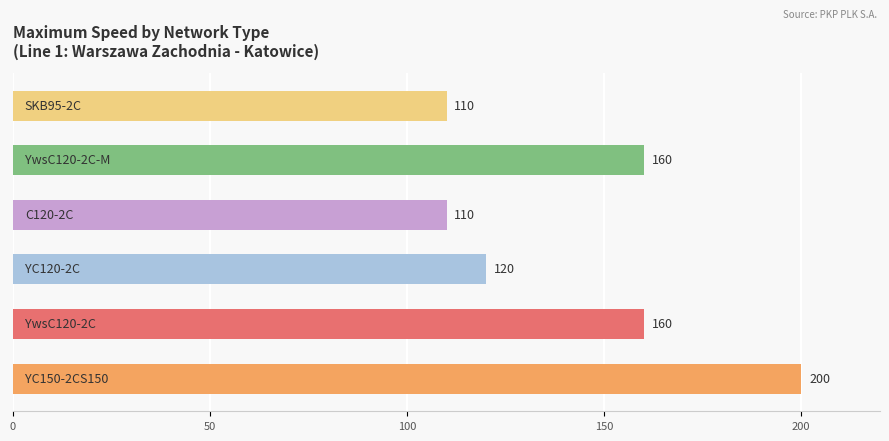

What is the sum of all values?

860